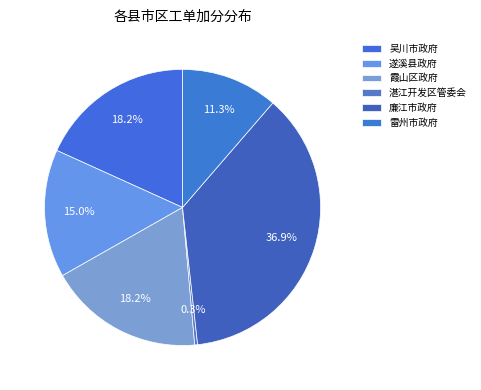

To the nearest percent, what percentage of the pie is 吴川市政府?

18%